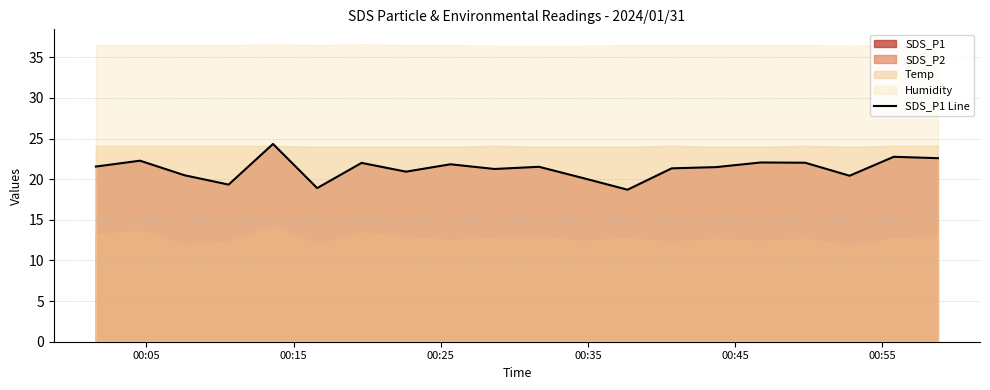

What is the minimum value for SDS_P1 Line?

18.7